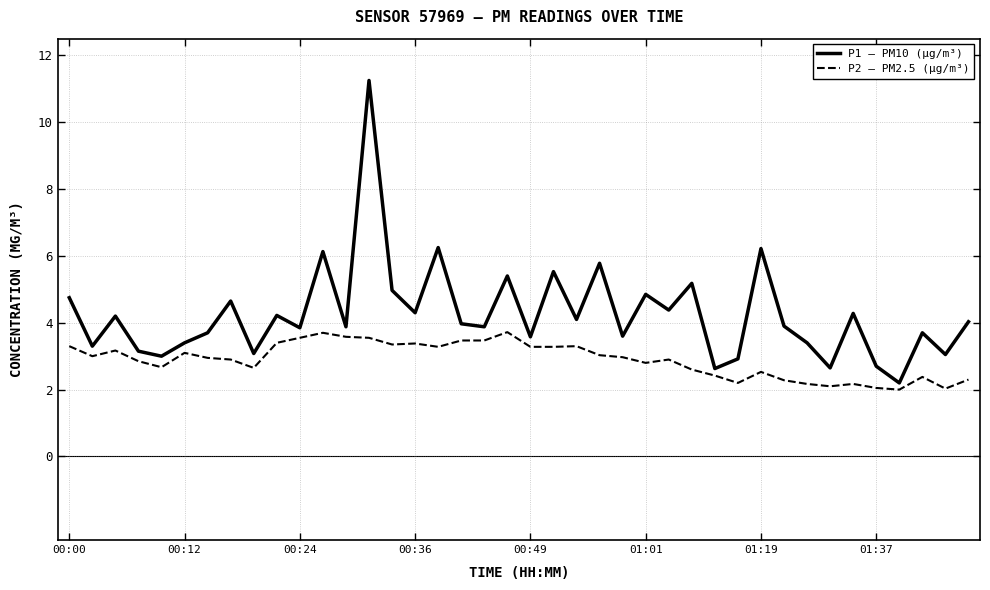

True or false: P1 – PM10 (µg/m³) and P2 – PM2.5 (µg/m³) intersect in this chart.

False